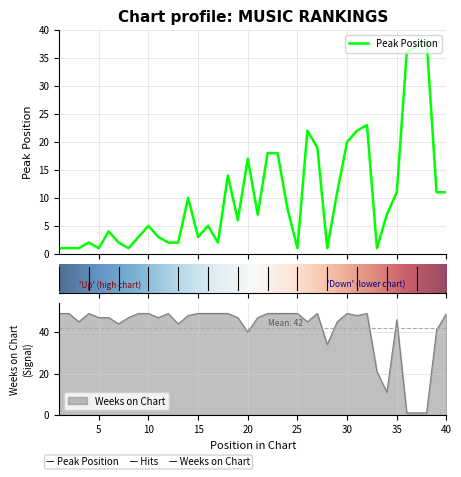

Which category has the highest value in the Weeks on Chart series?

1